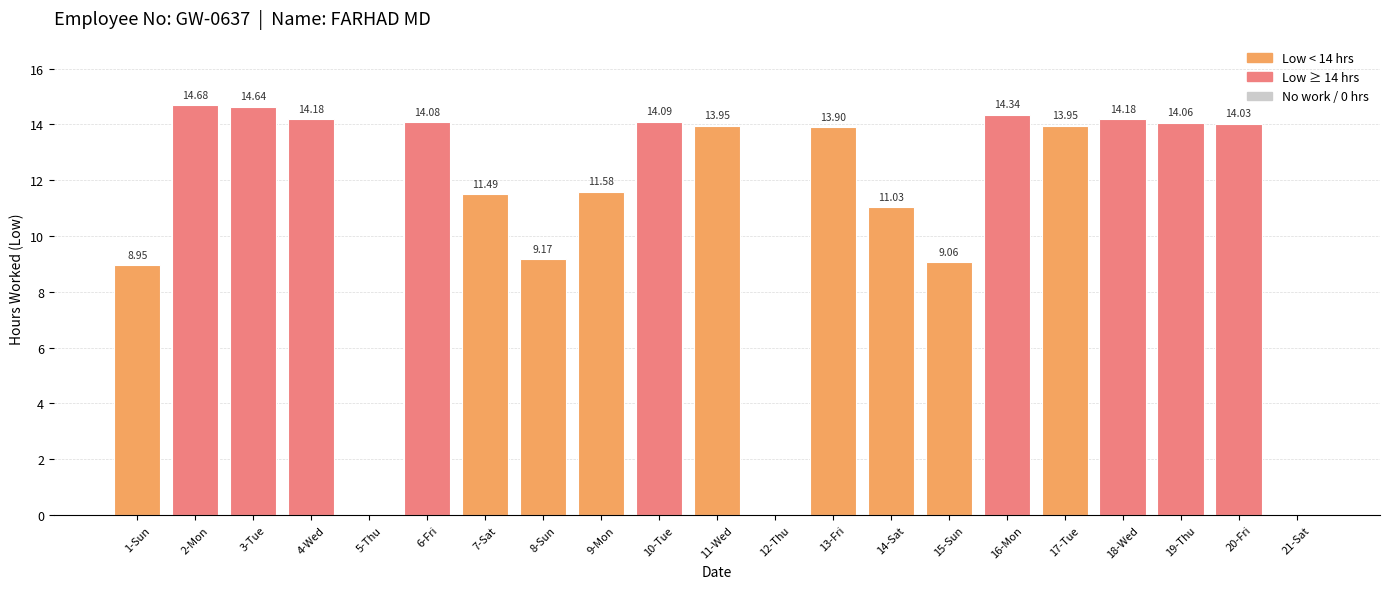

What is the sum of the values at 15-Sun and 17-Tue?

23.0